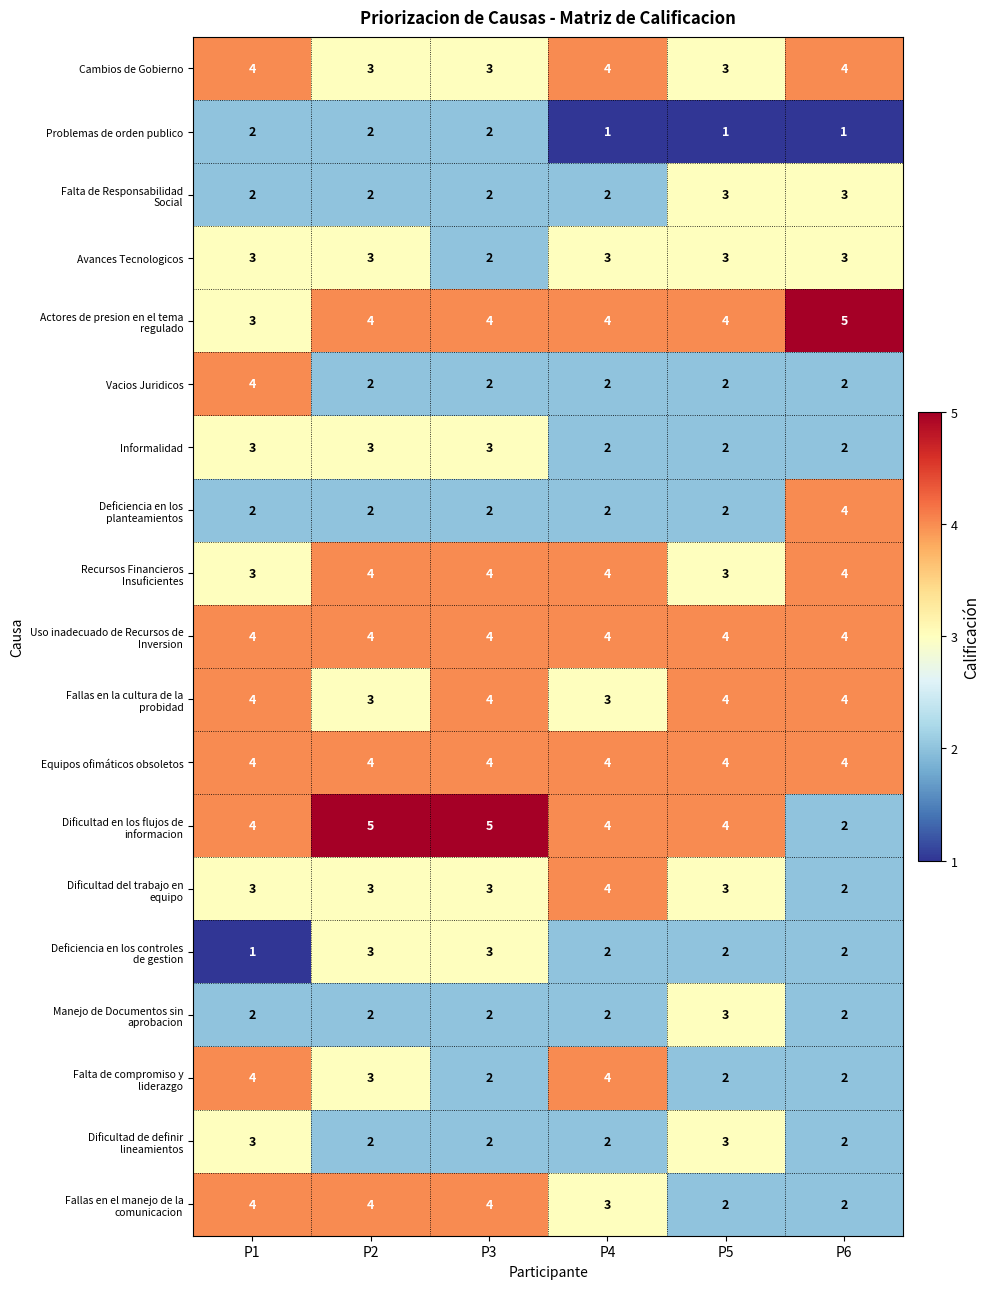

What is the maximum value shown in the chart?

5